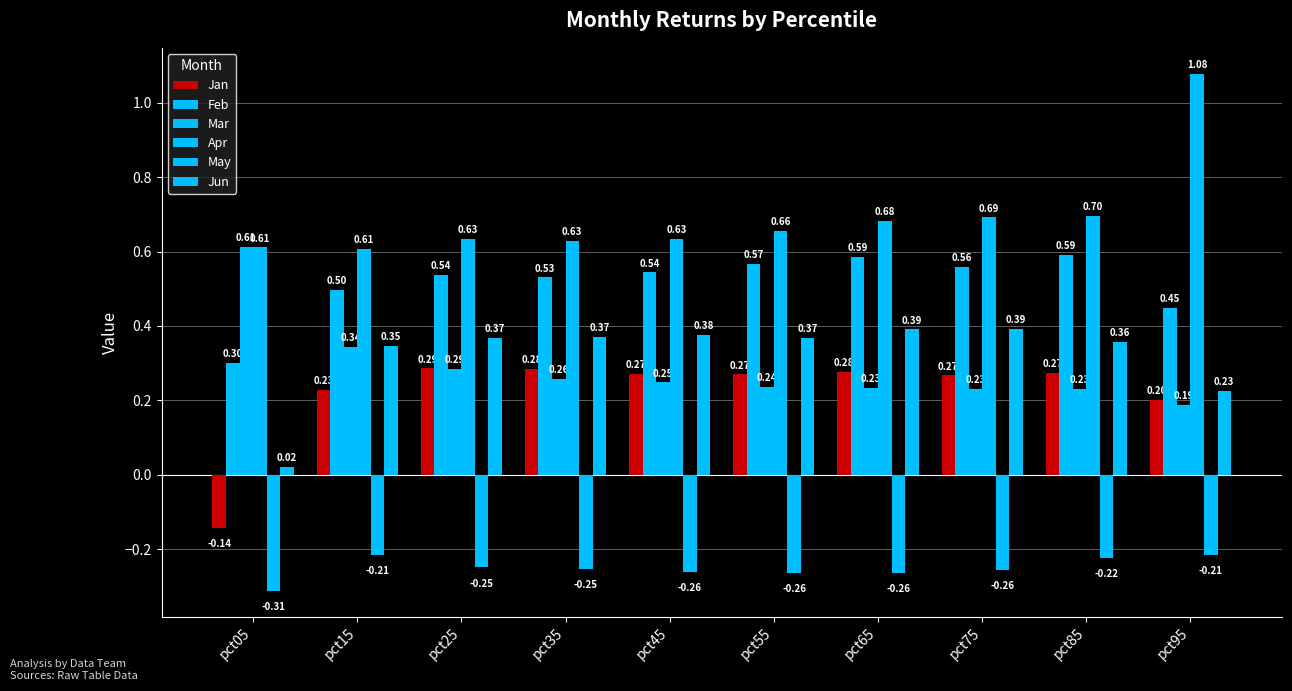

Which series has the largest range (max minus min)?

Apr